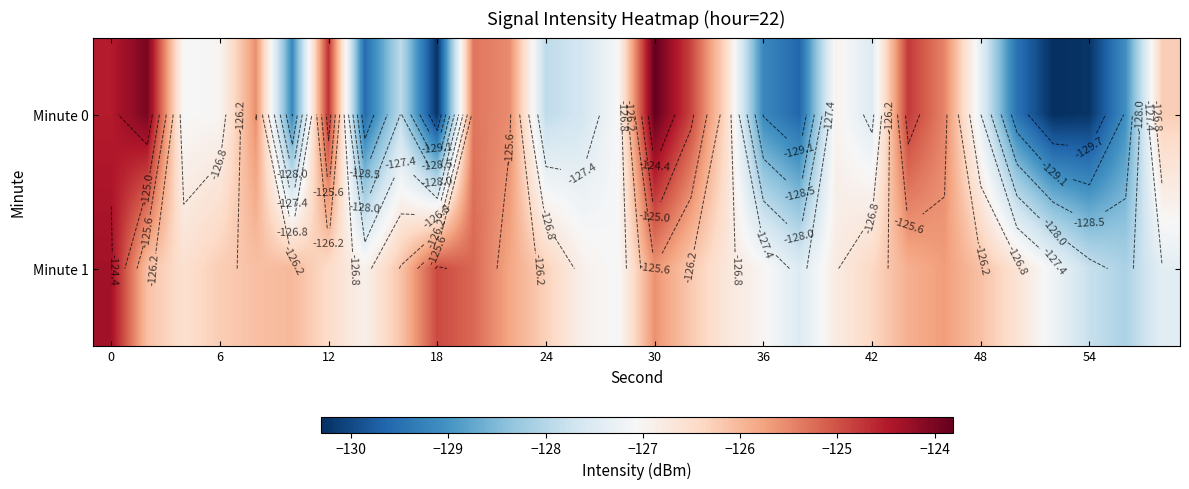

How many values in the Minute 1 series are below -126?

23